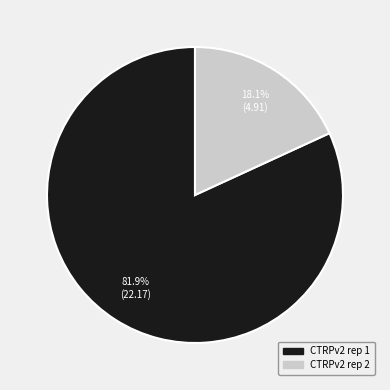

Which has a higher value, CTRPv2 rep 1 or CTRPv2 rep 2?

CTRPv2 rep 1